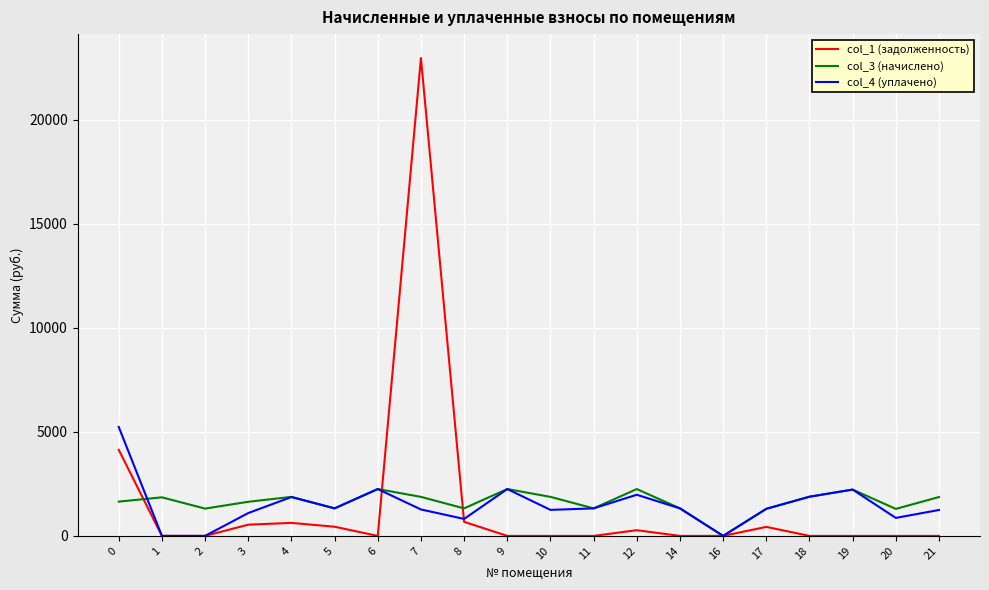

What is the greatest value displayed?

22978.6